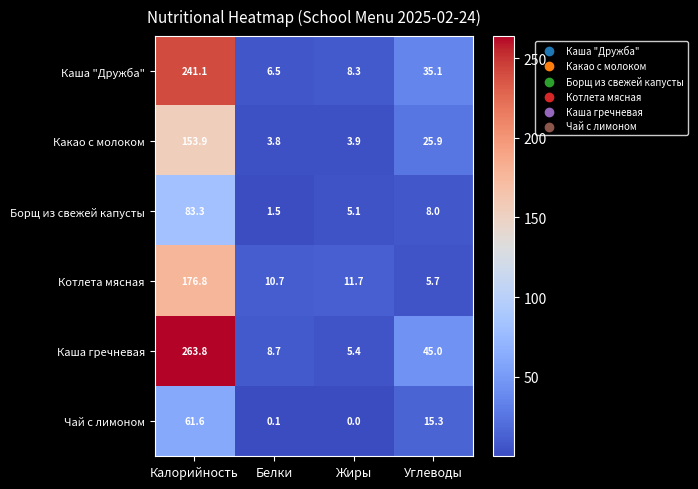

What value does the Борщ из свежей капусты series have at Жиры?

5.1